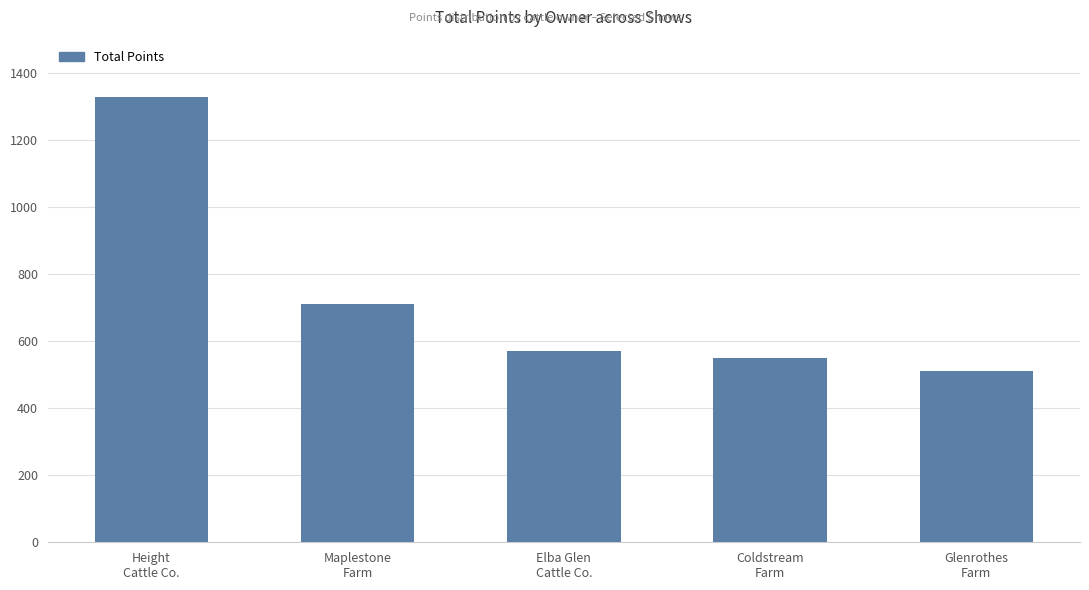

The chart shows a value of 383 at Elba Glen
Cattle Co.. True or false?

False